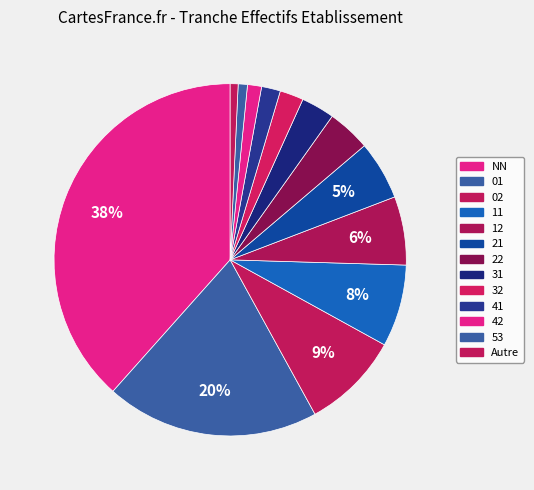

What percentage is the 22 slice, to the nearest percent?

4%